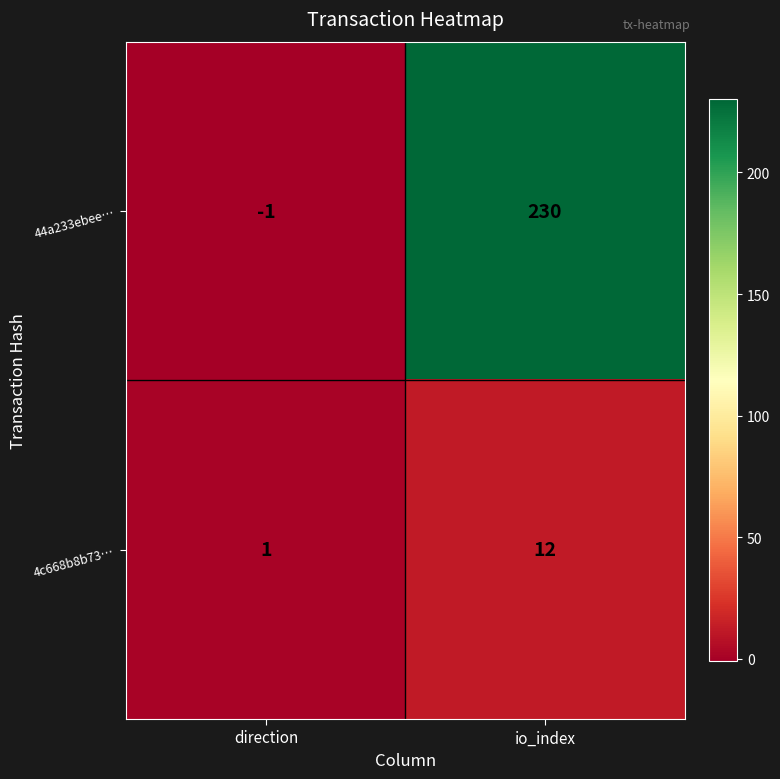

Is it true that 4c668b8b73… equals 3 at io_index?

False